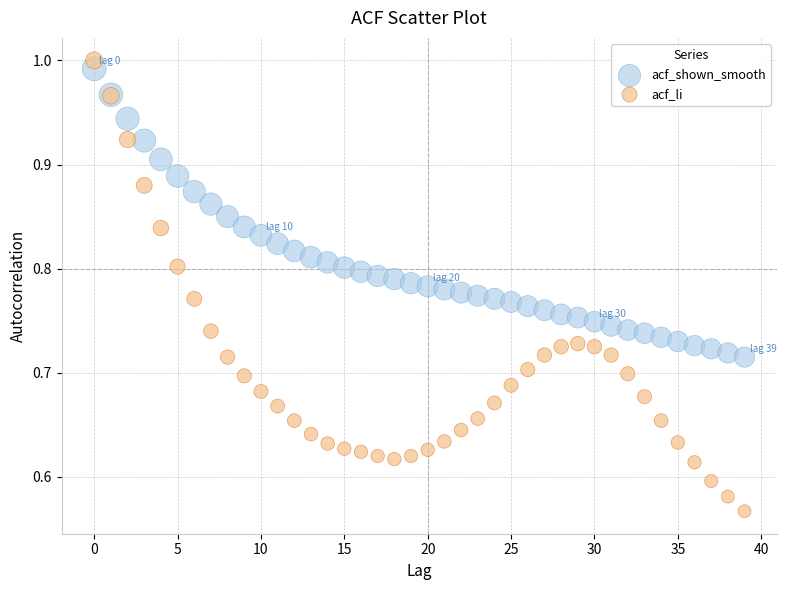

Which series reaches the minimum Y coordinate?

acf_li